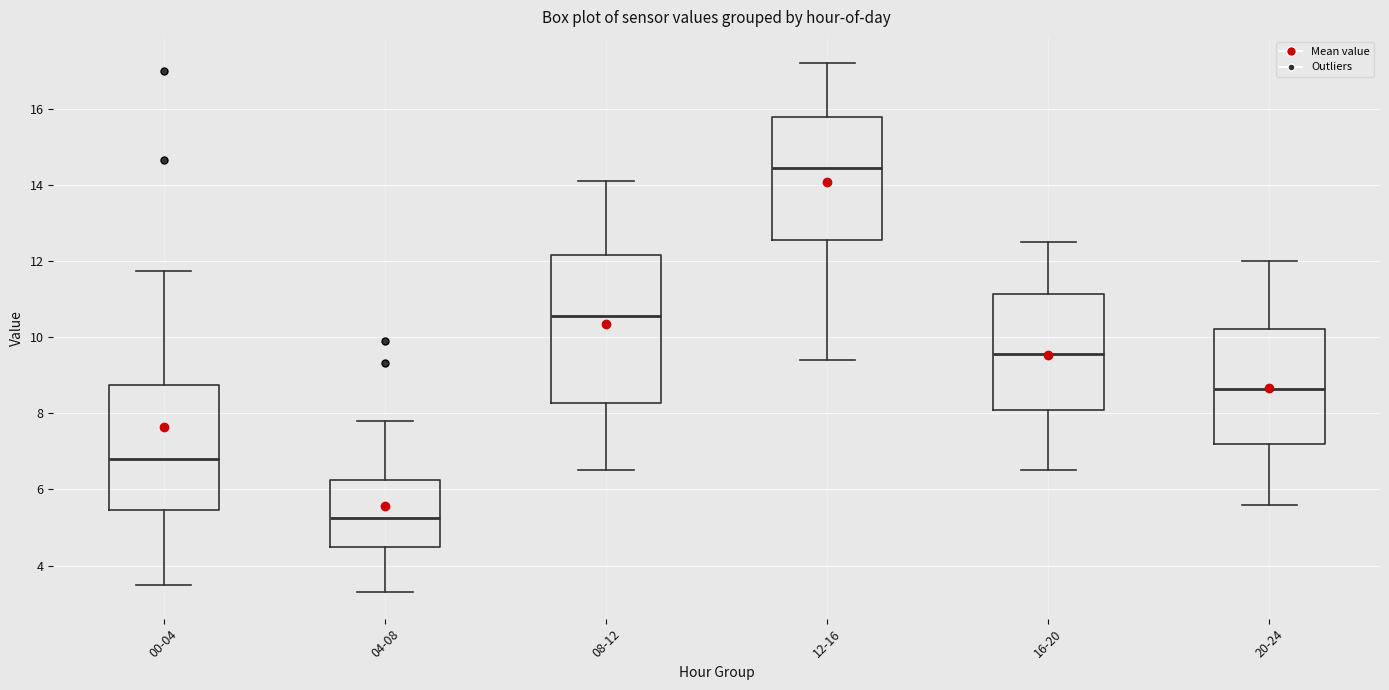

Reading left to right, transcribe this box plot: for each box, give where its median line is, the range the box spans, and where its two whiskers end, as read against the y-axis. The values are not printed on the chart, so give them approximately, as read against the axis.

00-04: median 6.8, box 5.4 to 8.8, whiskers 3.6 to 11.8
04-08: median 5.2, box 4.4 to 6.2, whiskers 3.4 to 7.8
08-12: median 10.6, box 8.2 to 12.2, whiskers 6.6 to 14.2
12-16: median 14.4, box 12.6 to 15.8, whiskers 9.4 to 17.2
16-20: median 9.6, box 8.2 to 11.2, whiskers 6.6 to 12.6
20-24: median 8.6, box 7.2 to 10.2, whiskers 5.6 to 12.0